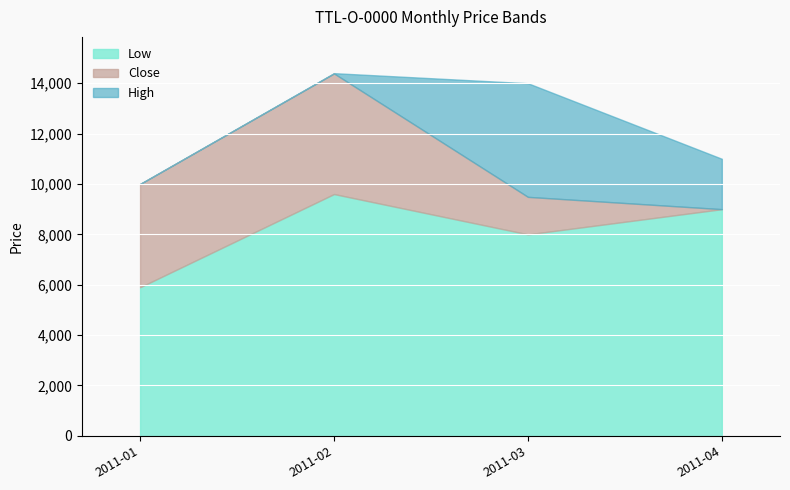

Where does the Low series first go above 5900?

2011-02